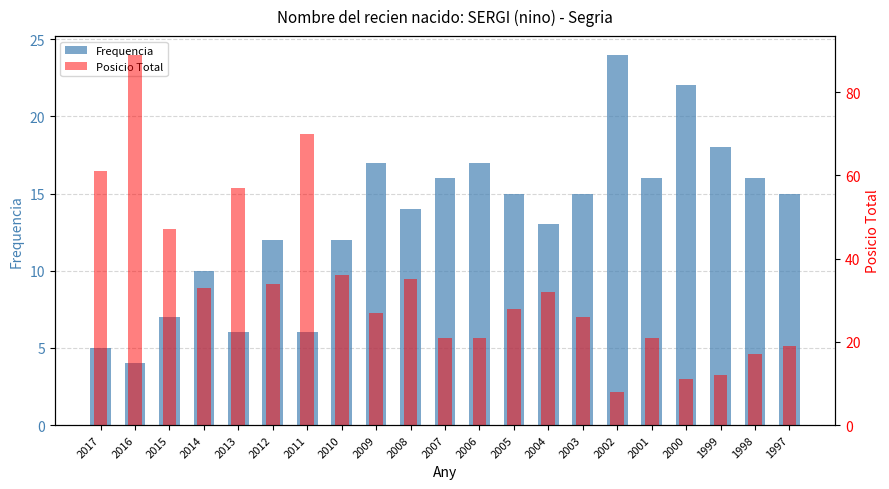

What is the minimum value shown in the chart?

4